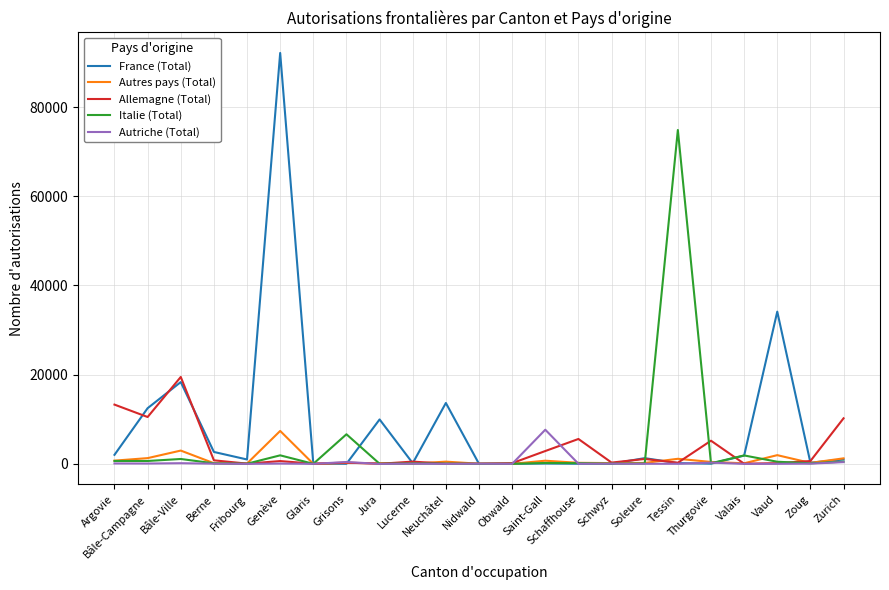

Which series has the largest range (max minus min)?

France (Total)